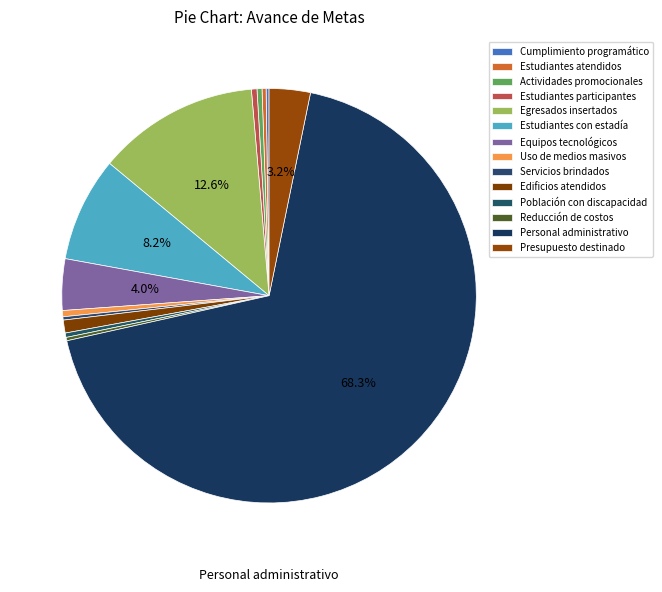

How many segments does this pie chart have?

14